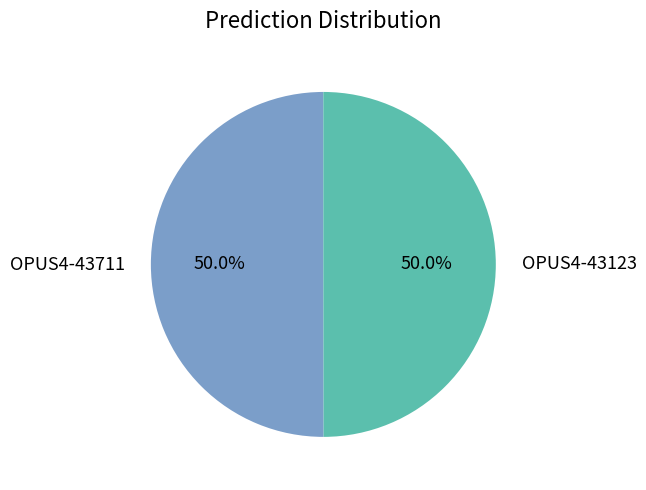

How much of the chart is everything except OPUS4-43711?

50.0%